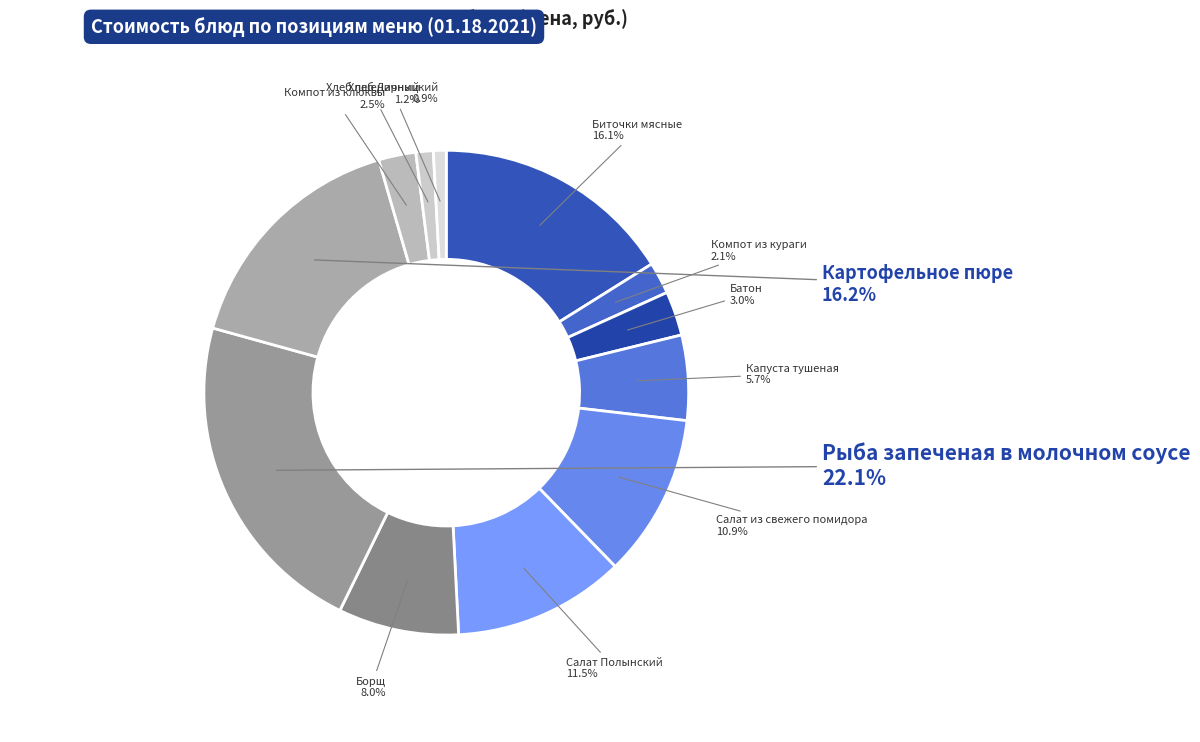

To the nearest percent, what percentage of the pie is Борщ?

8%